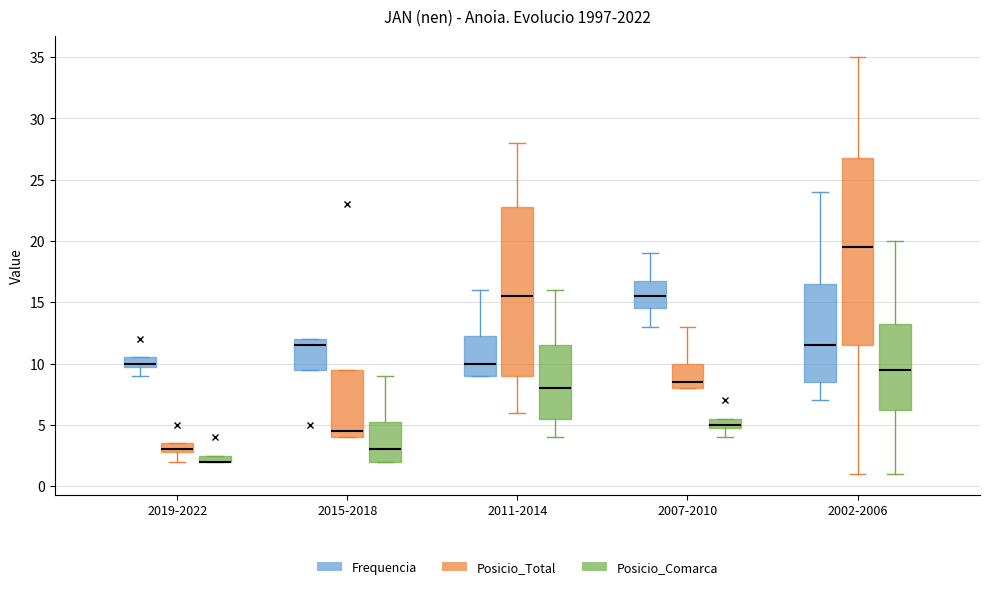

Comparing the boxes themselves (not the whiskers), which one is the tallest?

2002-2006 (Posicio_Total)